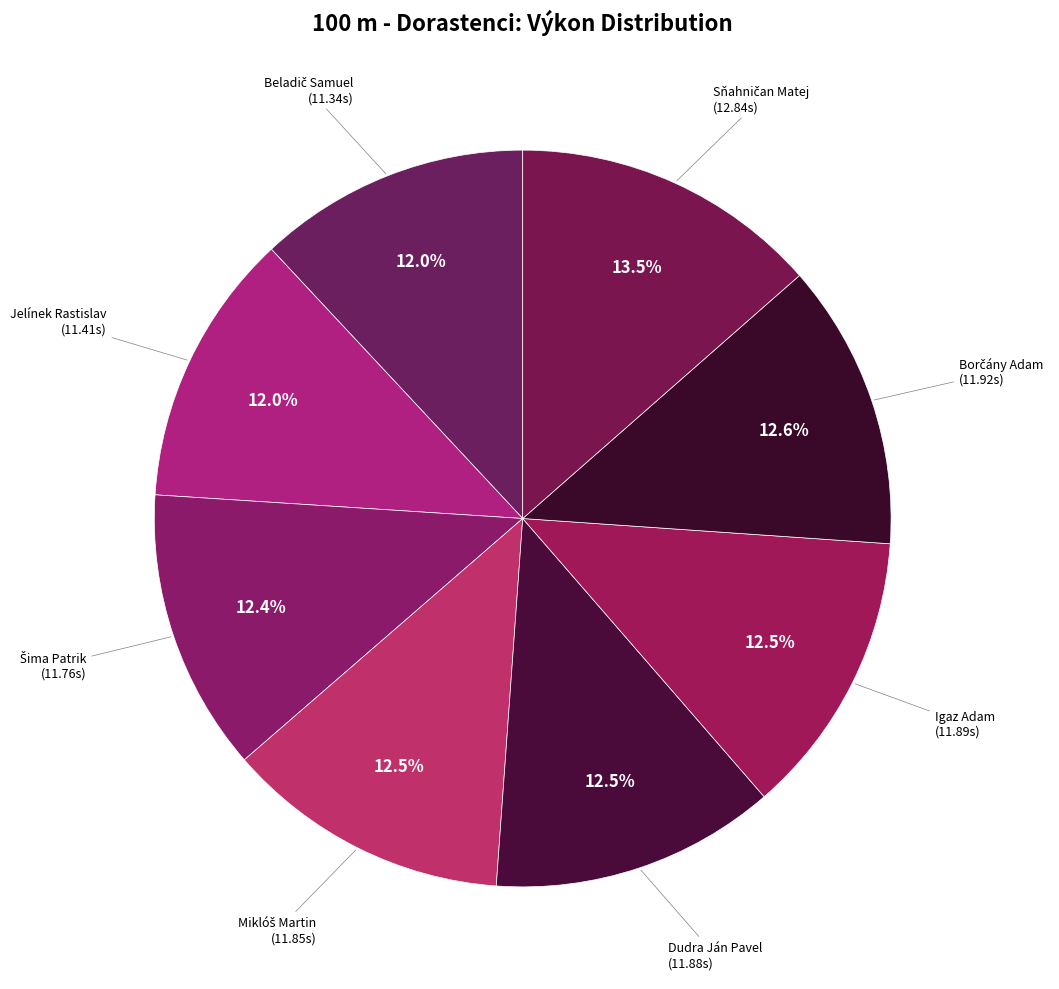

Does any single category account for the majority?

No